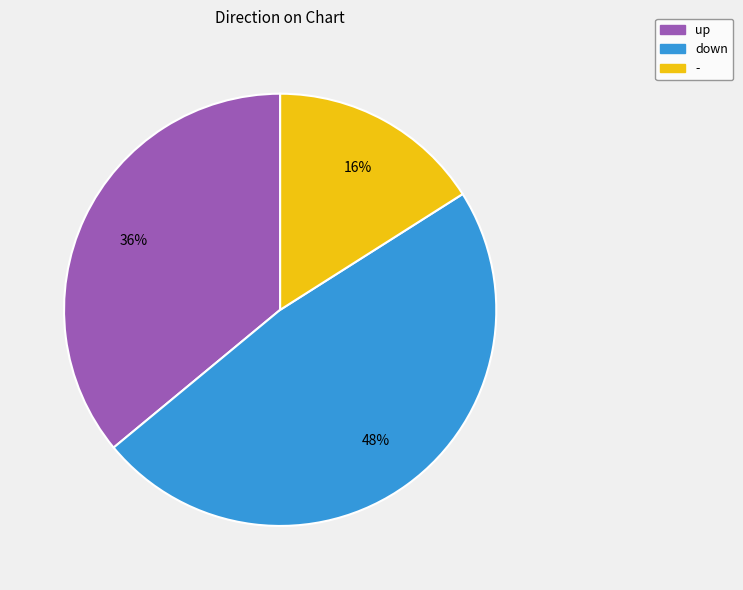

The - slice represents 25% of the pie. True or false?

False